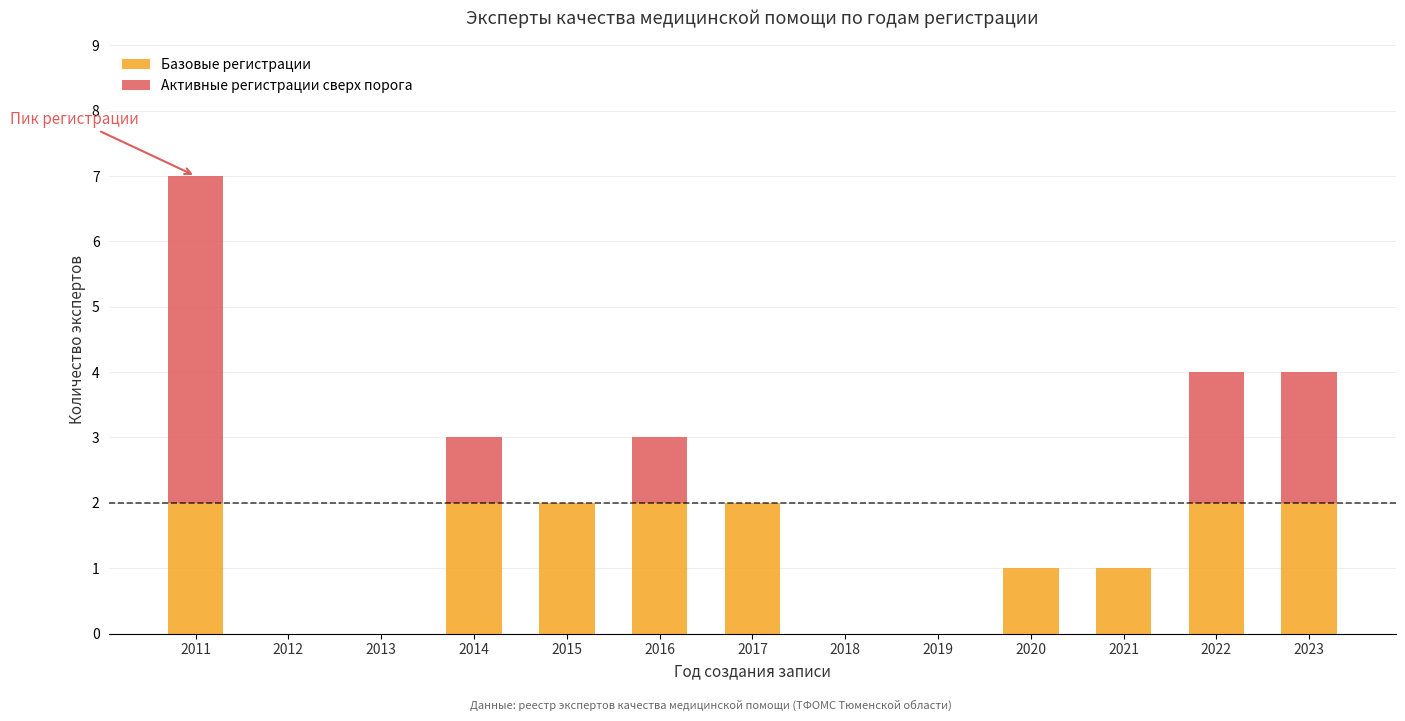

At which category is the sum across all series the highest?

2011